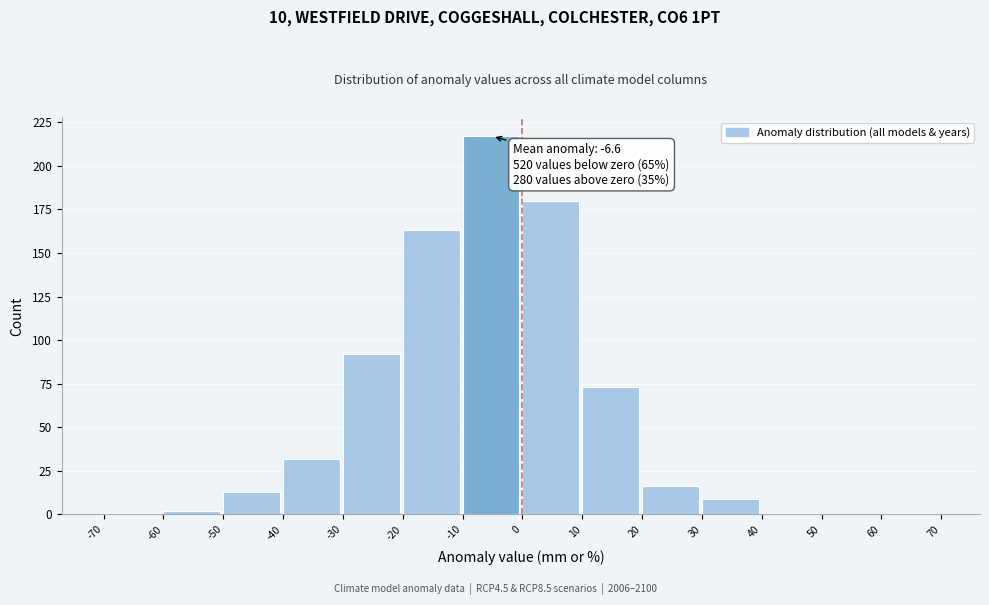

Over which range of the x-axis is the bar tallest?

-10 to 0